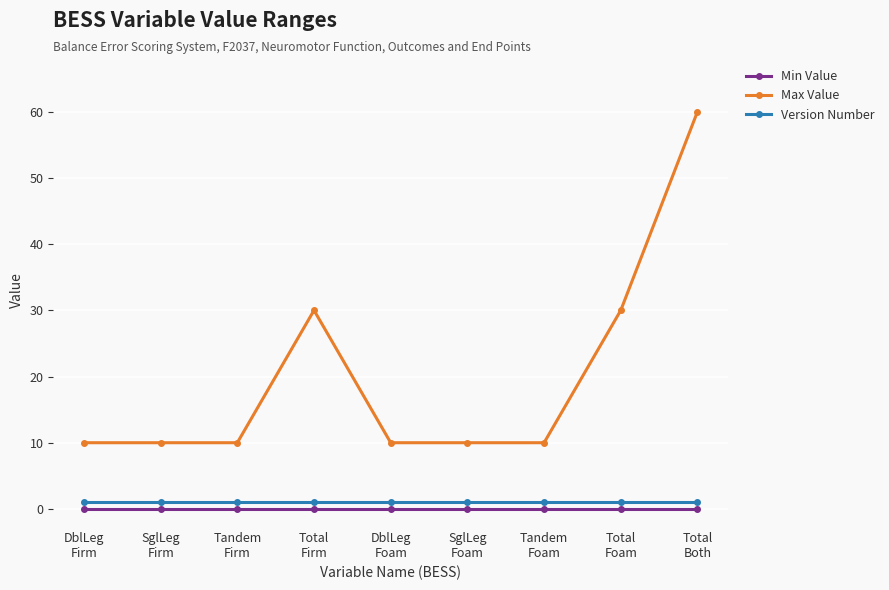

Reading left to right, transcribe all the data shown in this chart.

Min Value: DblLeg
Firm=0	SglLeg
Firm=0	Tandem
Firm=0	Total
Firm=0	DblLeg
Foam=0	SglLeg
Foam=0	Tandem
Foam=0	Total
Foam=0	Total
Both=0
Max Value: DblLeg
Firm=10	SglLeg
Firm=10	Tandem
Firm=10	Total
Firm=30	DblLeg
Foam=10	SglLeg
Foam=10	Tandem
Foam=10	Total
Foam=30	Total
Both=60
Version Number: DblLeg
Firm=1	SglLeg
Firm=1	Tandem
Firm=1	Total
Firm=1	DblLeg
Foam=1	SglLeg
Foam=1	Tandem
Foam=1	Total
Foam=1	Total
Both=1